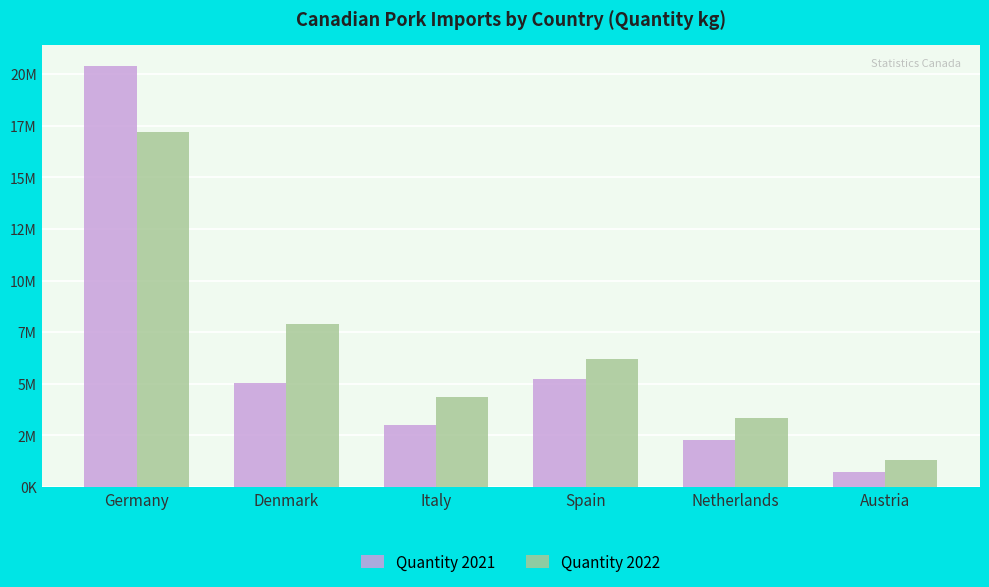

Does the chart contain any negative values?

No